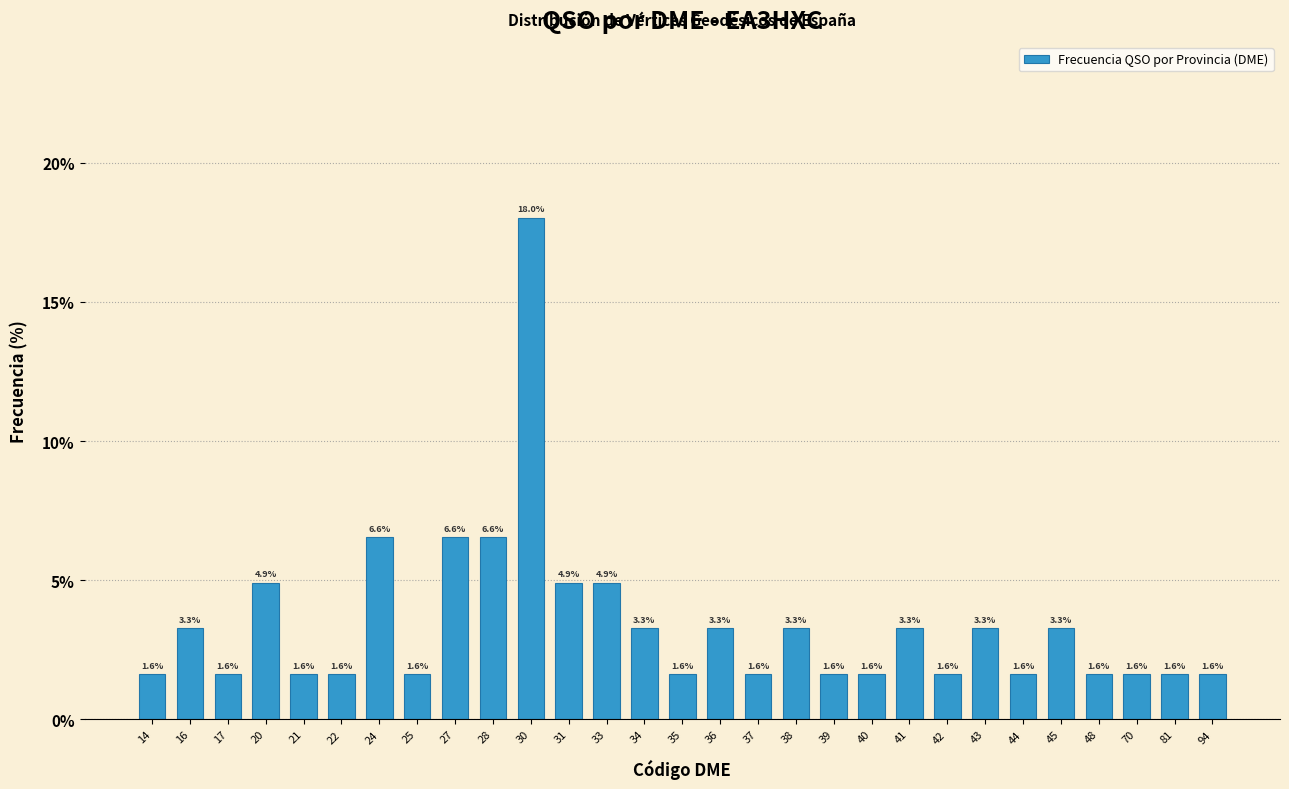

Reading left to right, list all the values displayed in this chart.

1.6	3.3	1.6	4.9	1.6	1.6	6.6	1.6	6.6	6.6	18.0	4.9	4.9	3.3	1.6	3.3	1.6	3.3	1.6	1.6	3.3	1.6	3.3	1.6	3.3	1.6	1.6	1.6	1.6